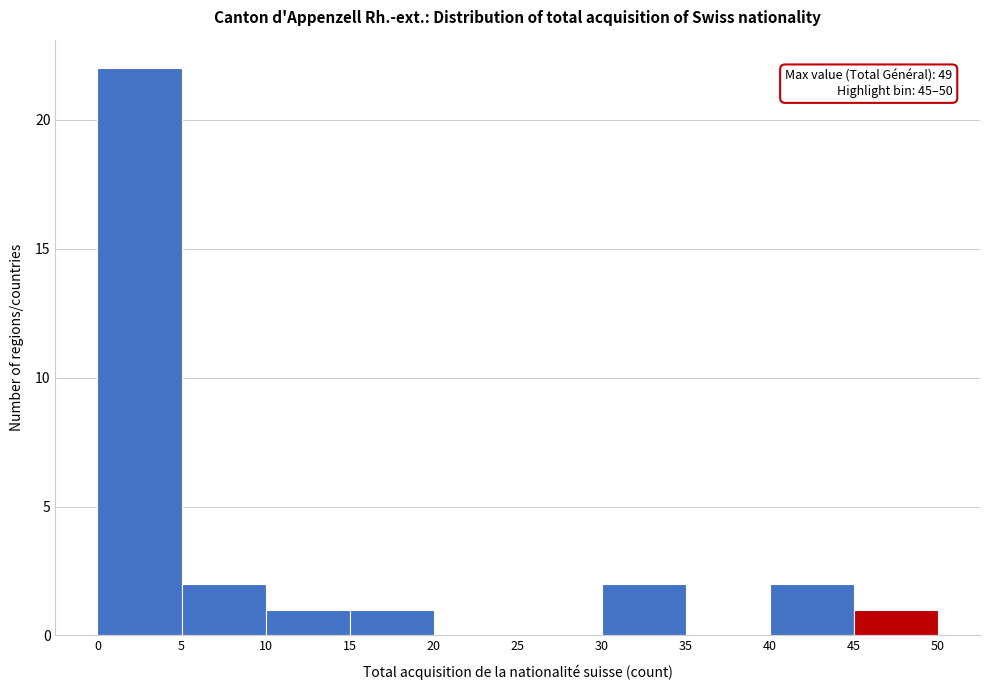

Over which range of the x-axis is the bar tallest?

0 to 5